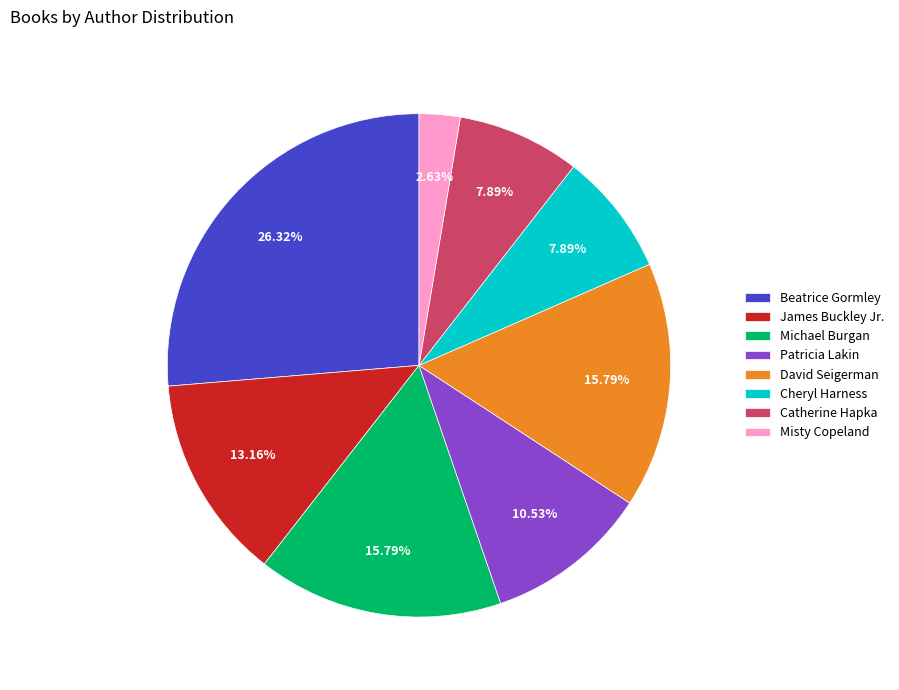

What percentage do Michael Burgan and Catherine Hapka together represent?

23.7%